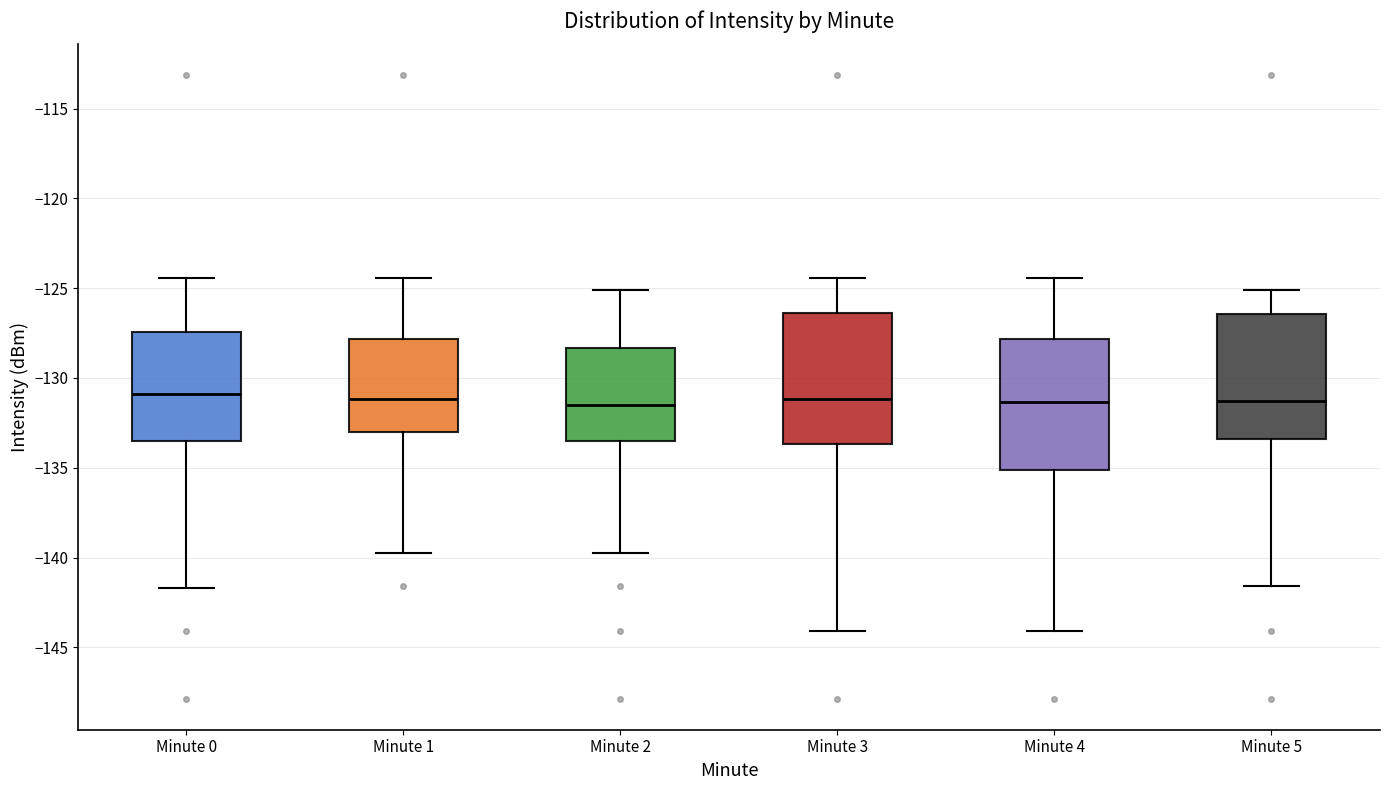

Where is the lower edge of the box for Minute 1 on the y-axis? The values are not printed on the chart, so give them approximately, as read against the axis.

-133.0